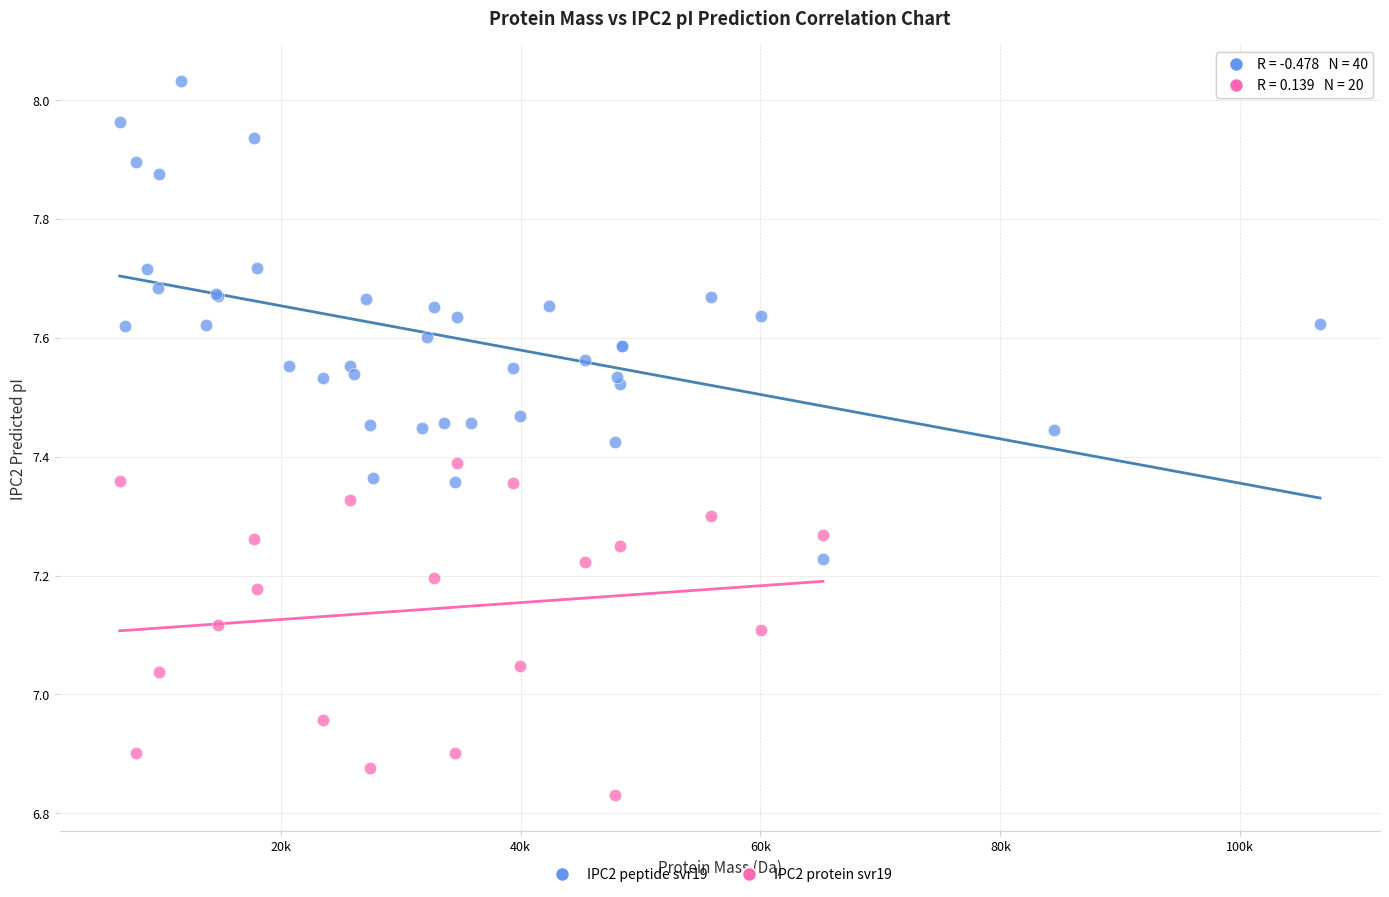

Which series has the largest Y range (max minus min)?

IPC2 peptide svr19